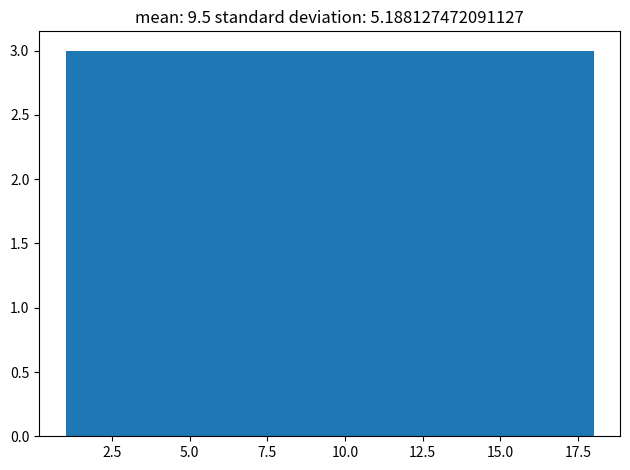

Reading left to right, transcribe this chart: for each bar, give the range it covers on the x-axis and its height. Neither the bar edges nor the heights are printed on the chart, so give them approximately, as read against the axes.

1.0 to 4.0: 3
4.0 to 6.5: 3
6.5 to 9.5: 3
9.5 to 12.5: 3
12.5 to 15.0: 3
15.0 to 18.0: 3